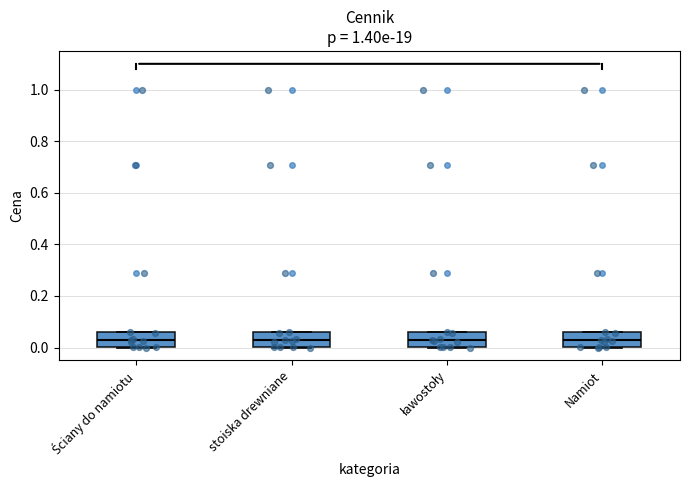

Where does the median line of the box for ławostoły sit on the y-axis? The values are not printed on the chart, so give them approximately, as read against the axis.

0.02